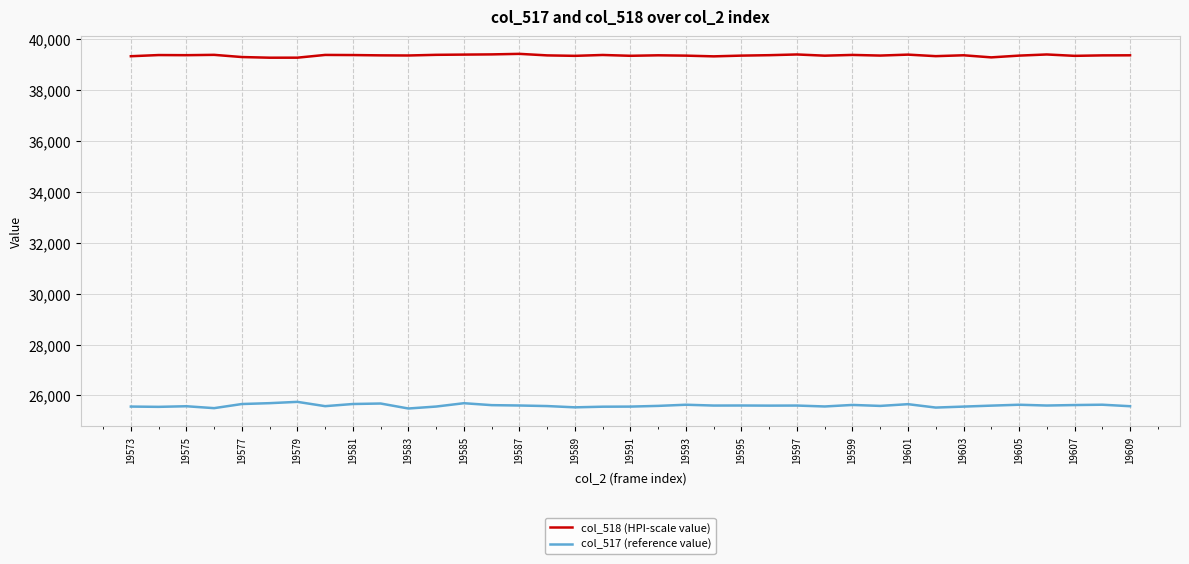

Which series has the largest total across all categories?

col_518 (HPI-scale value)